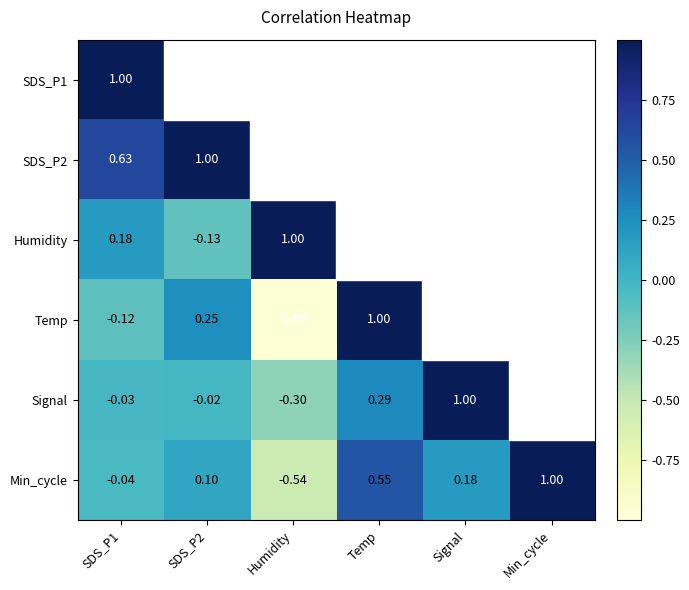

At which label does Min_cycle reach its minimum?

Humidity